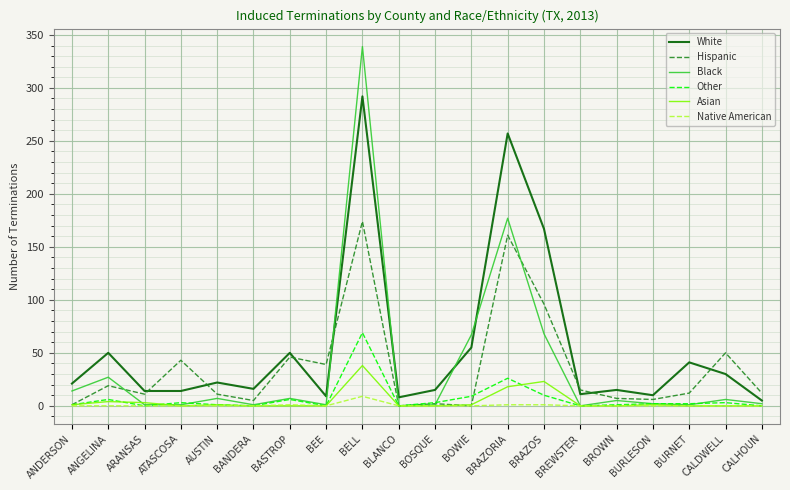

Which series has the largest total across all categories?

White